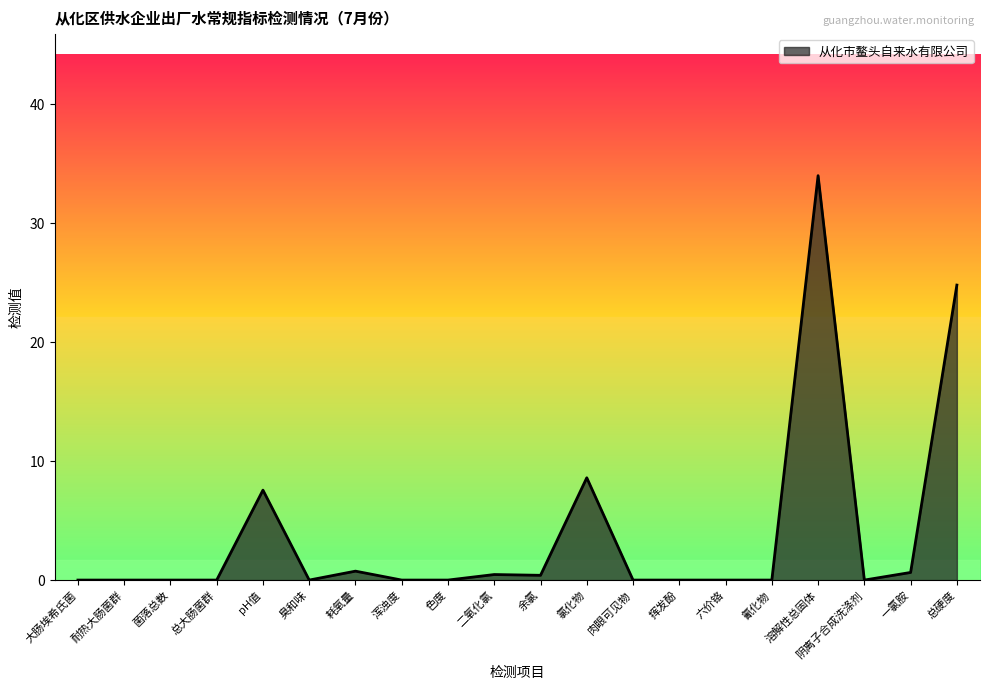

The chart shows a value of 0.5 at 二氧化氯. True or false?

True